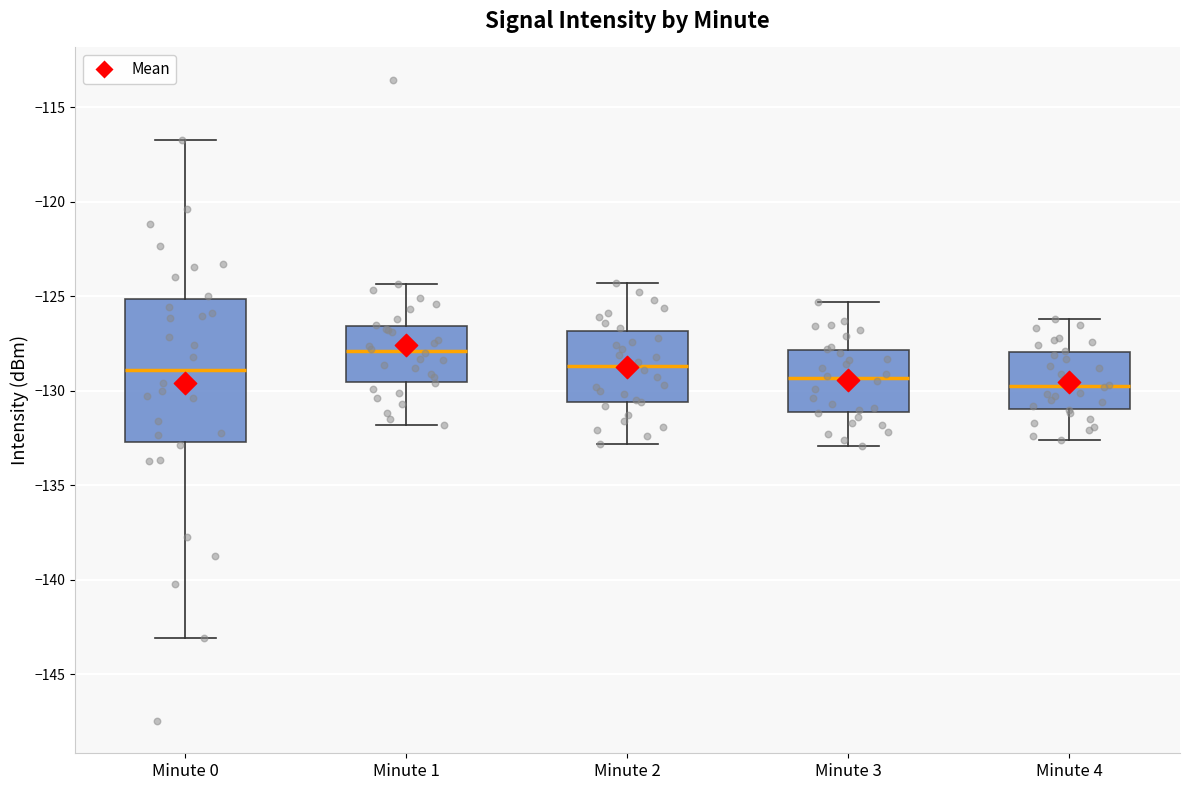

Where does the upper whisker of the box for Minute 1 end on the y-axis? The values are not printed on the chart, so give them approximately, as read against the axis.

-124.5